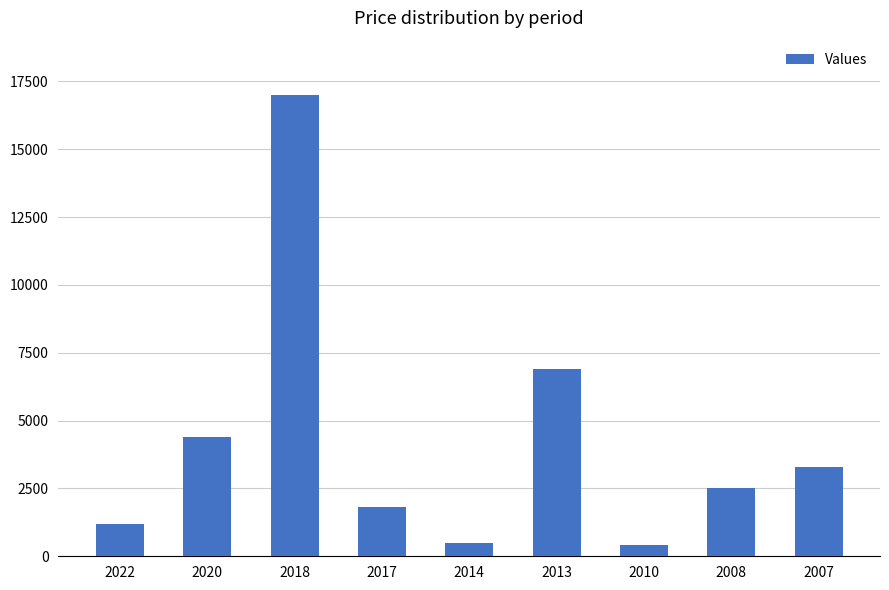

Where is the data nearest to the value 8700?

2013